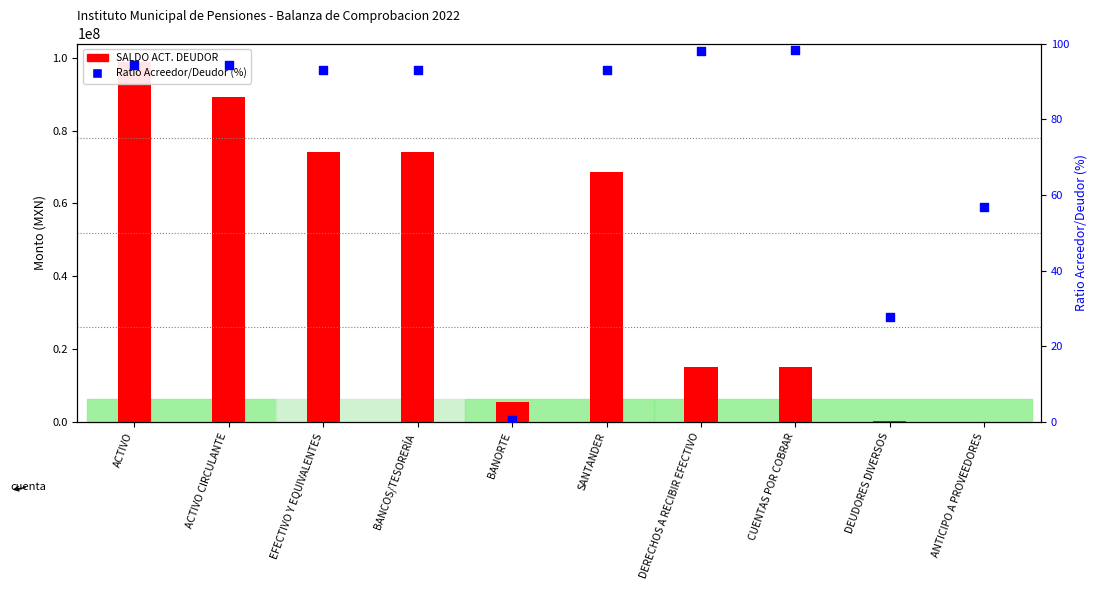

At which category is the sum across all series the highest?

ACTIVO